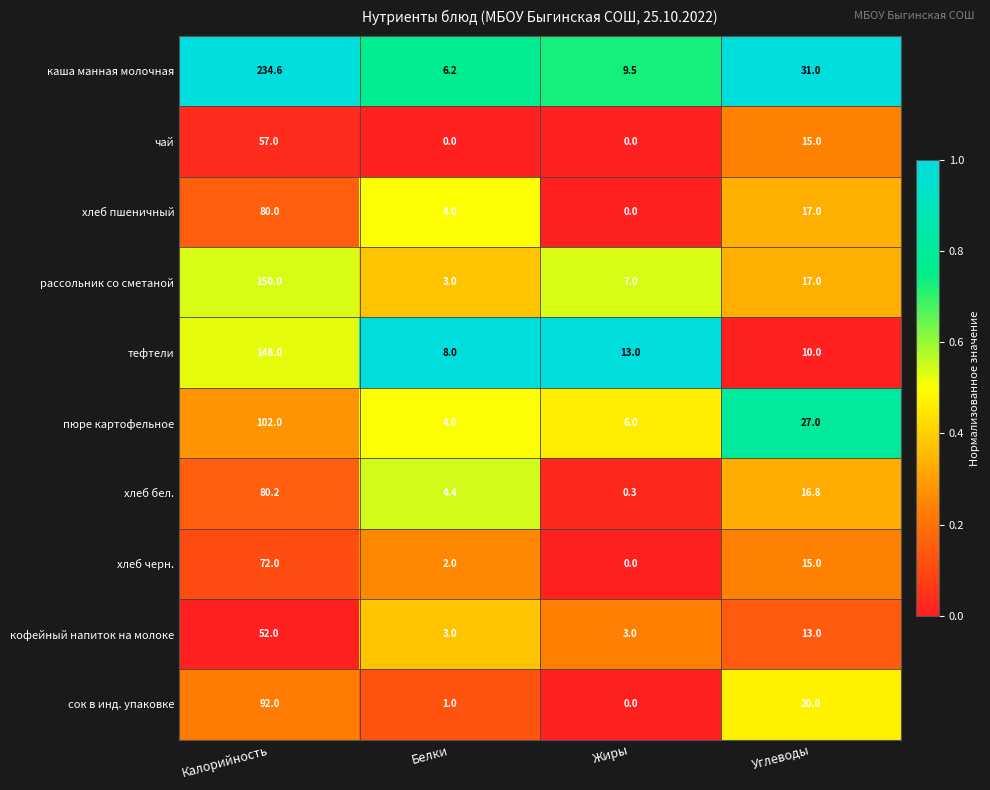

True or false: пюре картофельное has a value of 6.5 at Белки.

False